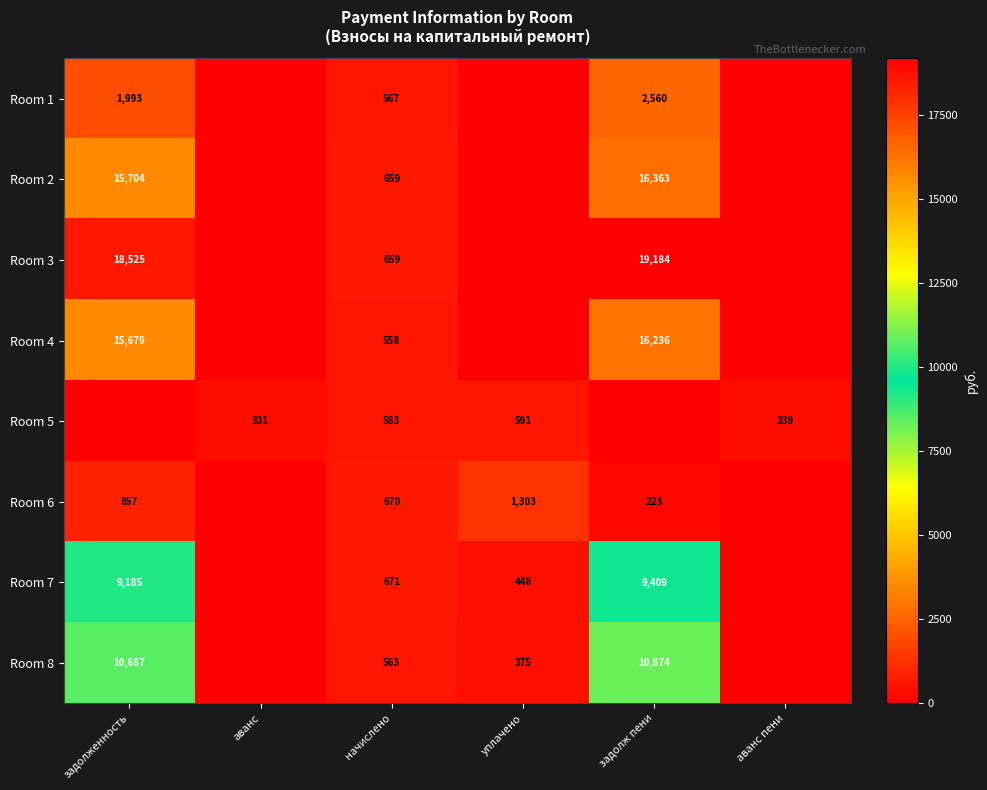

What is the spread (max minus min) of values at начислено?

113